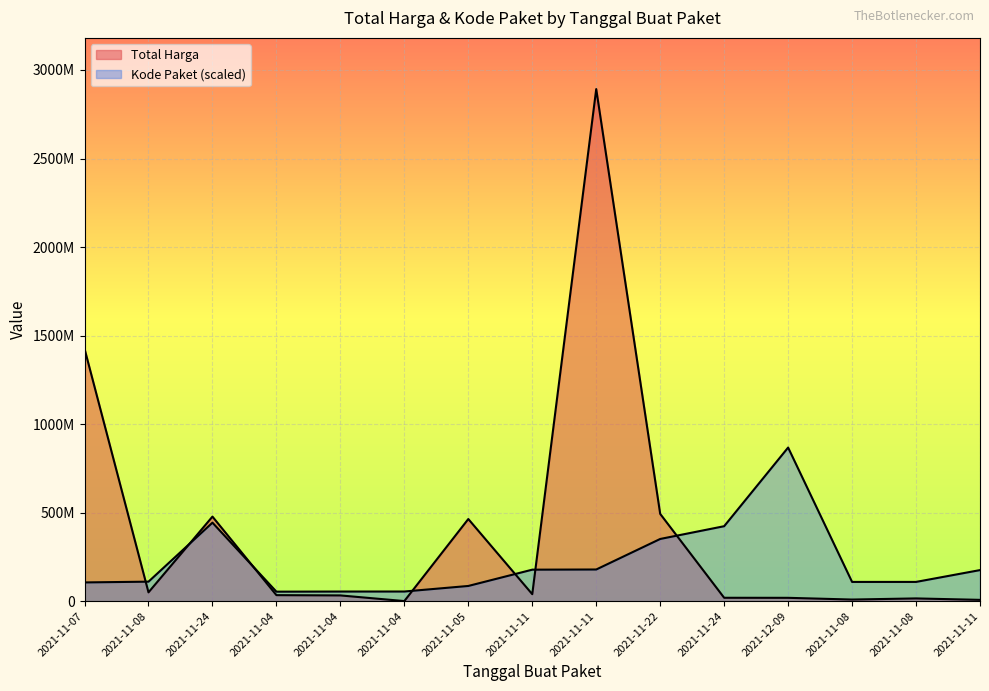

How many lines are shown in the chart?

2